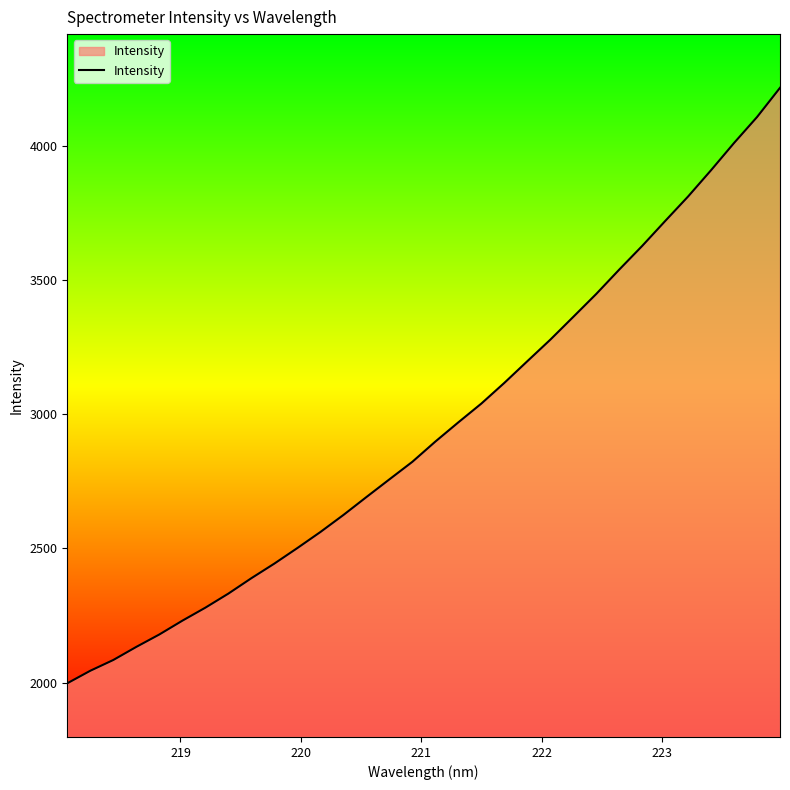

True or false: the data has more than 1 interior local peaks.

False